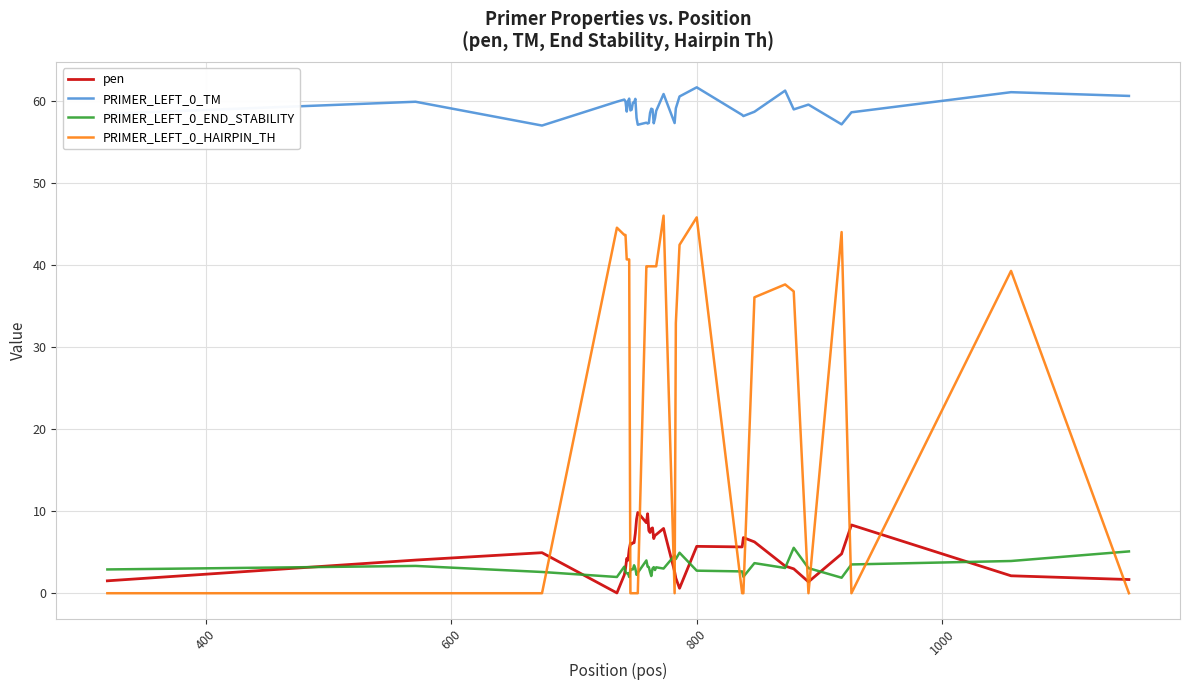

What is the difference between the maximum and second lowest values in the PRIMER_LEFT_0_TM series?

4.6